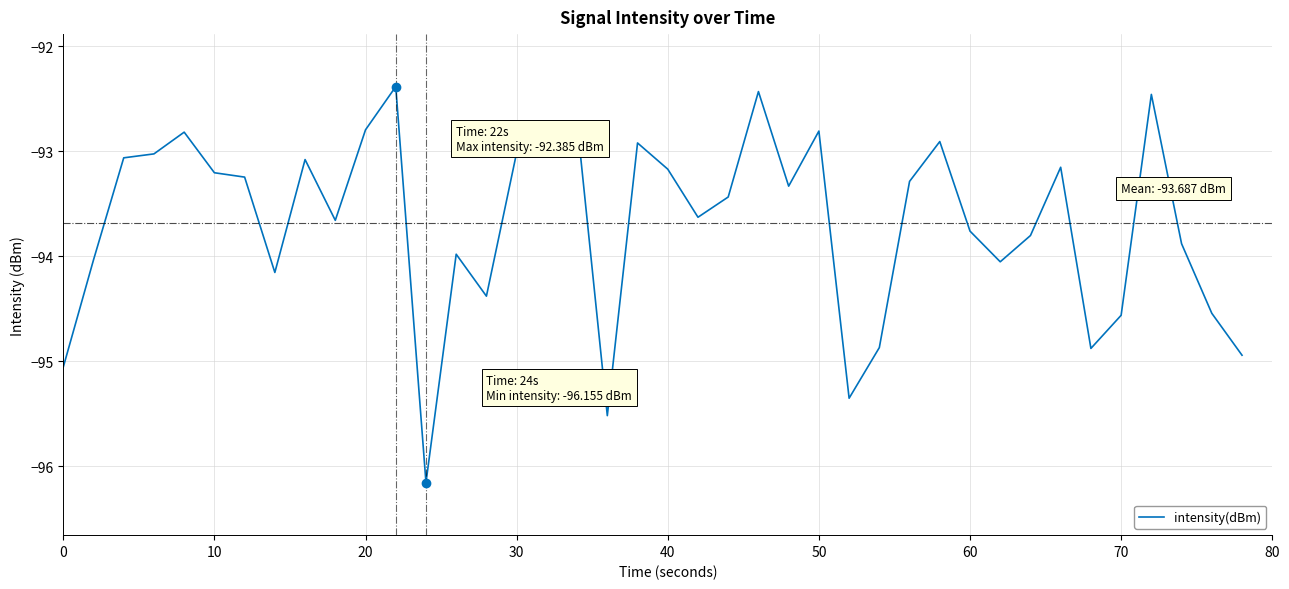

What is the smallest value displayed?

-96.2